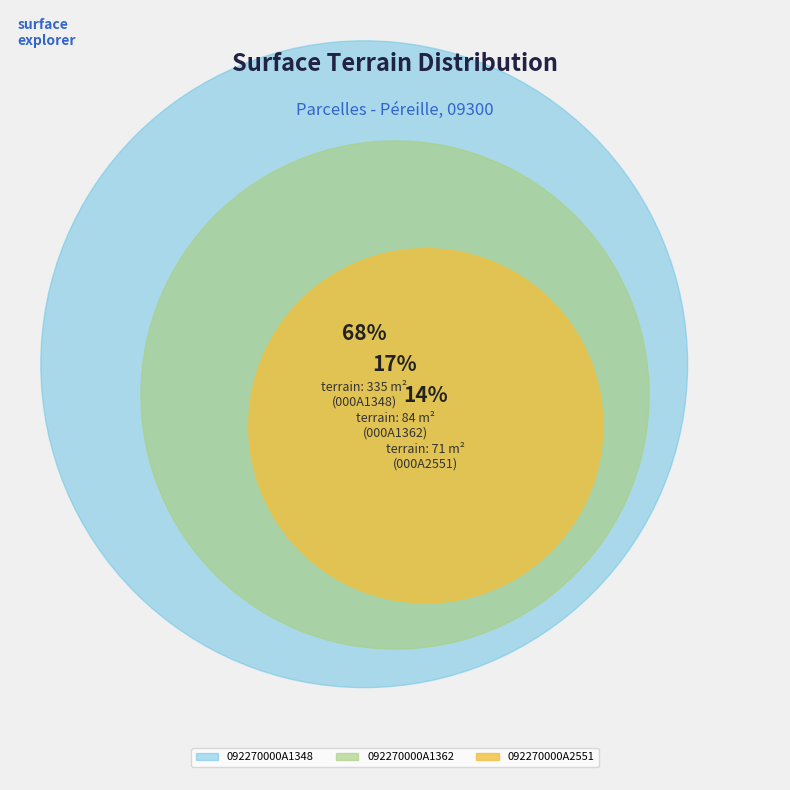

Count the number of slices in the pie.

3